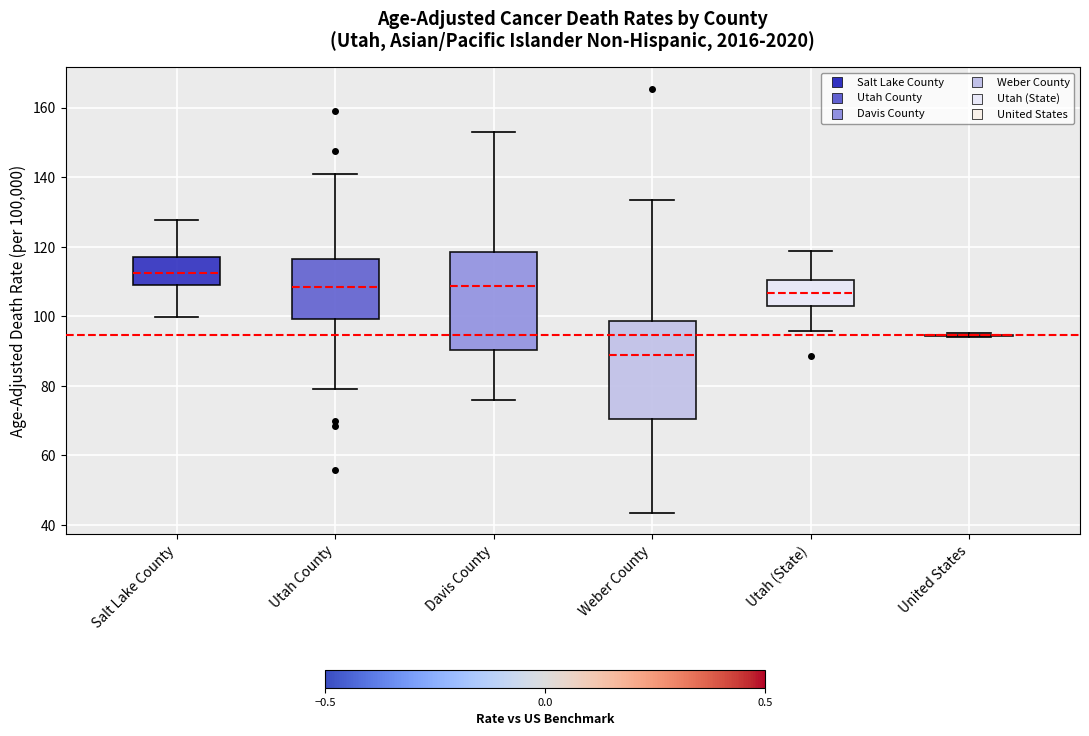

Reading left to right, transcribe this box plot: for each box, give where its median line is, the range the box spans, and where its two whiskers end, as read against the y-axis. The values are not printed on the chart, so give them approximately, as read against the axis.

Salt Lake County: median 112, box 110 to 118, whiskers 100 to 128
Utah County: median 108, box 100 to 116, whiskers 80 to 140
Davis County: median 108, box 90 to 118, whiskers 76 to 154
Weber County: median 88, box 70 to 98, whiskers 44 to 134
Utah (State): median 106, box 102 to 110, whiskers 96 to 118
United States: box collapsed to a line at 94, whiskers 94 to 96